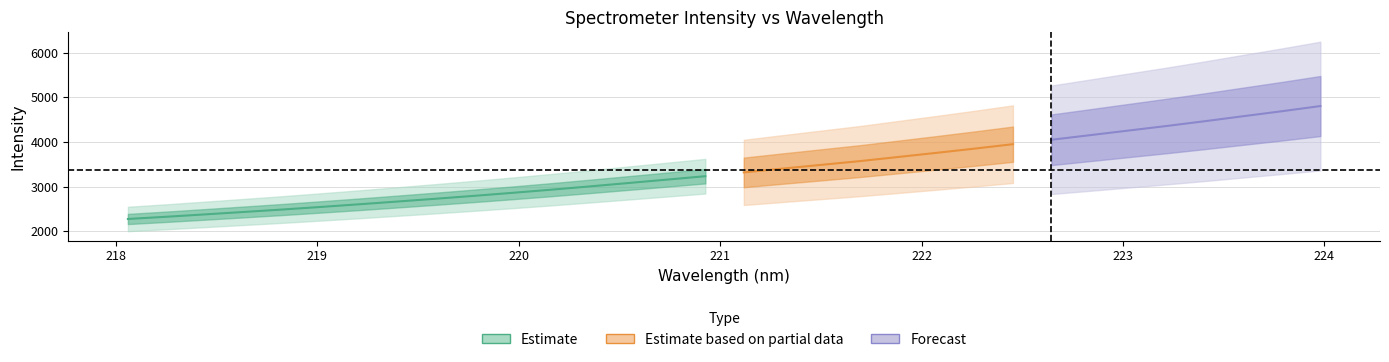

Approximately how many times larger is the value at 222.4538 compared to 221.6902?

1.1